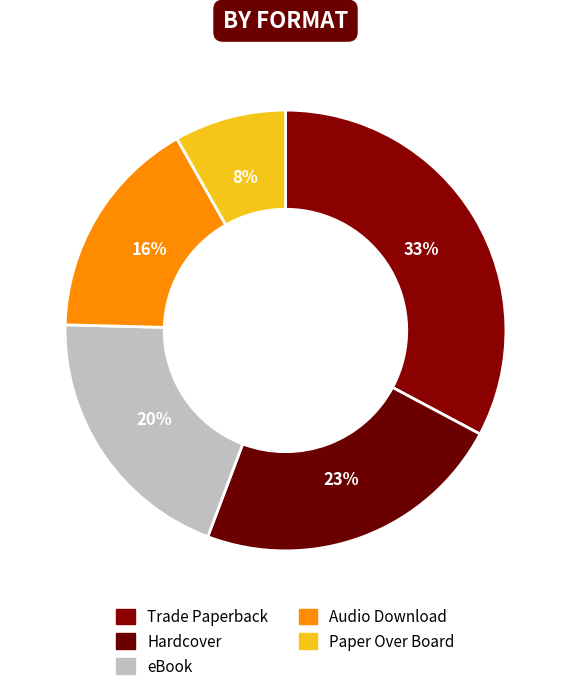

The Trade Paperback slice represents 33% of the pie. True or false?

True